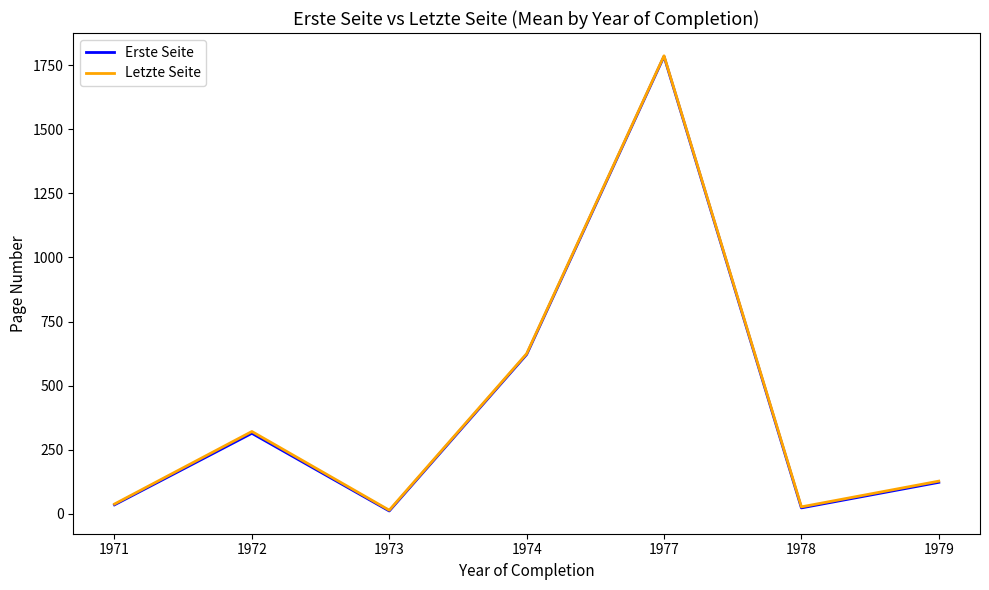

True or false: Letzte Seite has a value of 1786.5 at 1977.

True